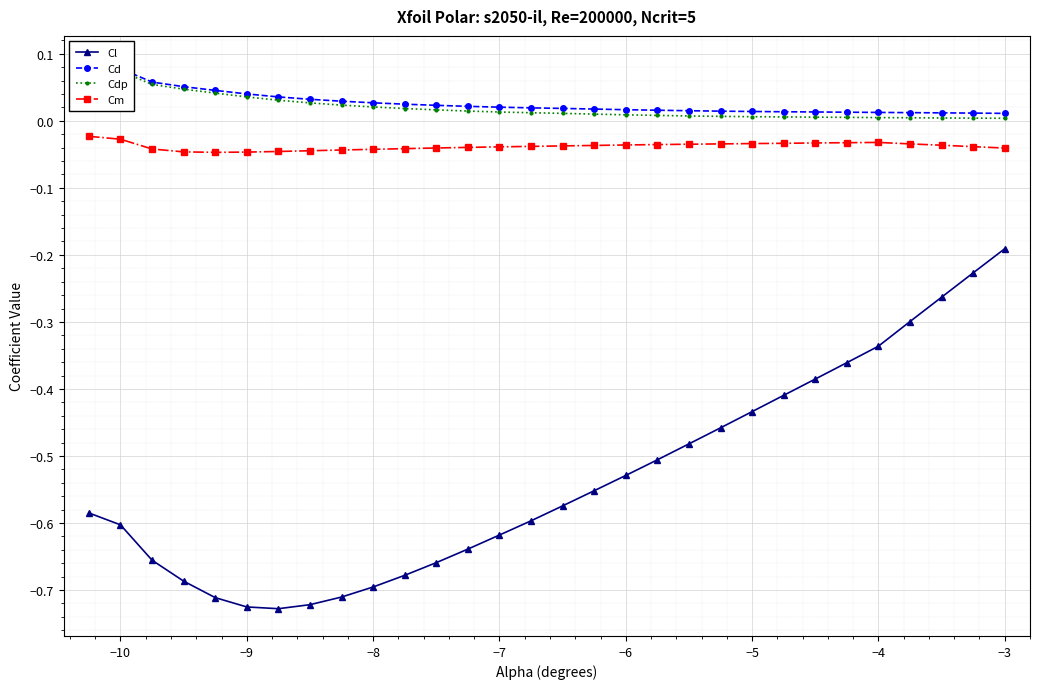

True or false: Cl and Cm cross at least once.

False